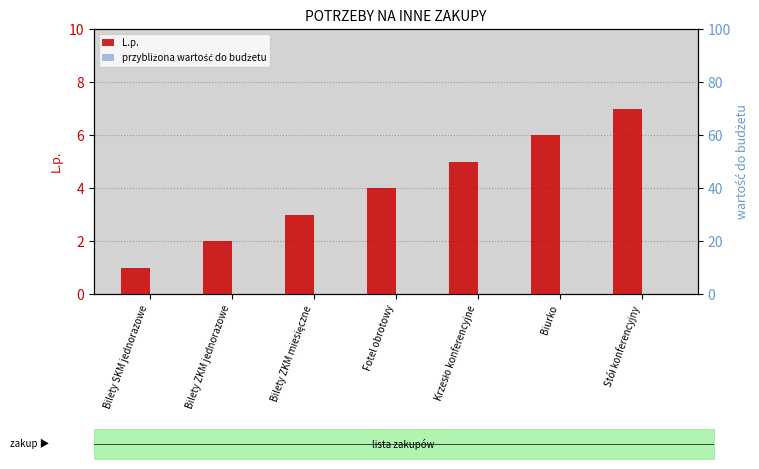

What is the difference between the second highest and second lowest values in the L.p. series?

4